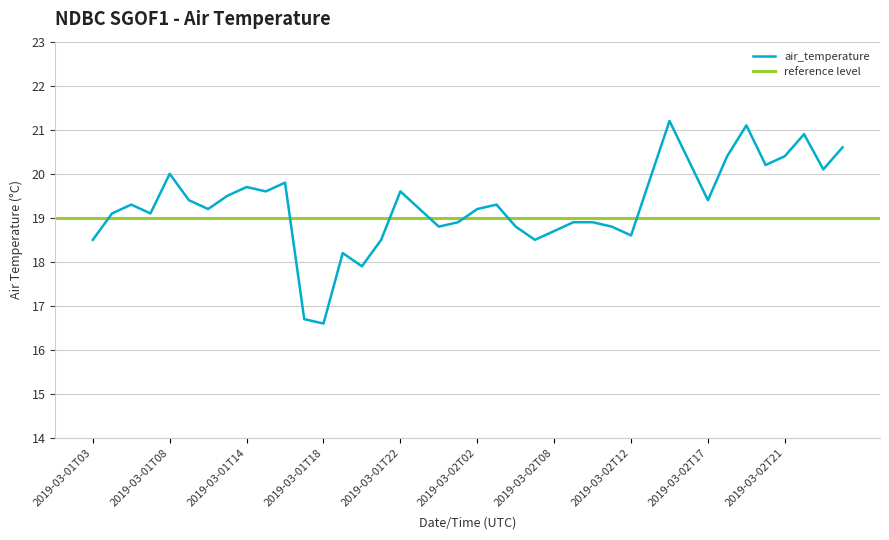

At which category does the data reach its first local peak?

2019-03-01T06